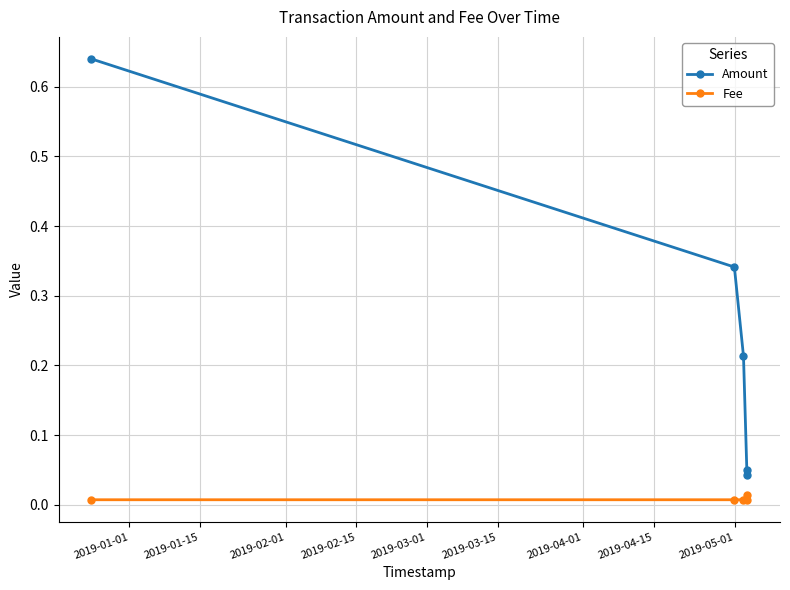

How many Fee values are between 0 and 1?

5